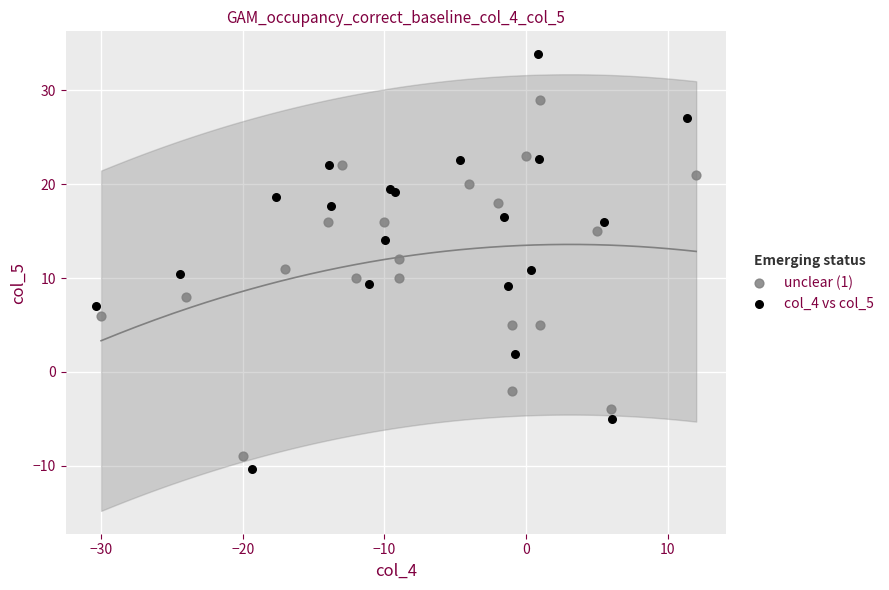

Which series has the widest spread of Y values?

col_4 vs col_5